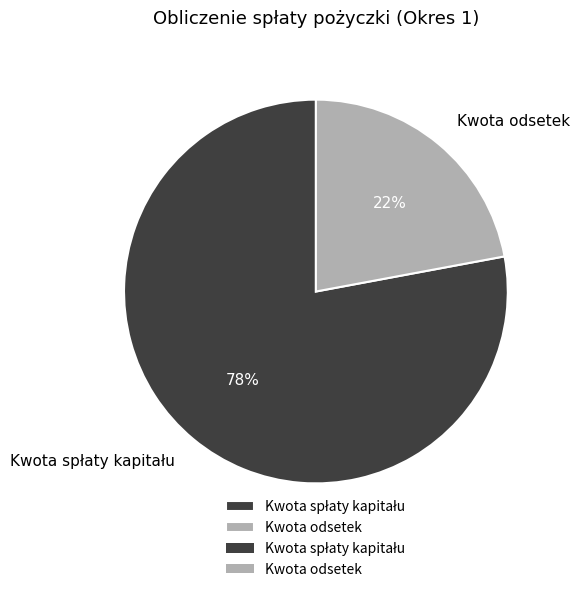

To the nearest percent, what is the difference between the largest and smallest slice percentages?

56%